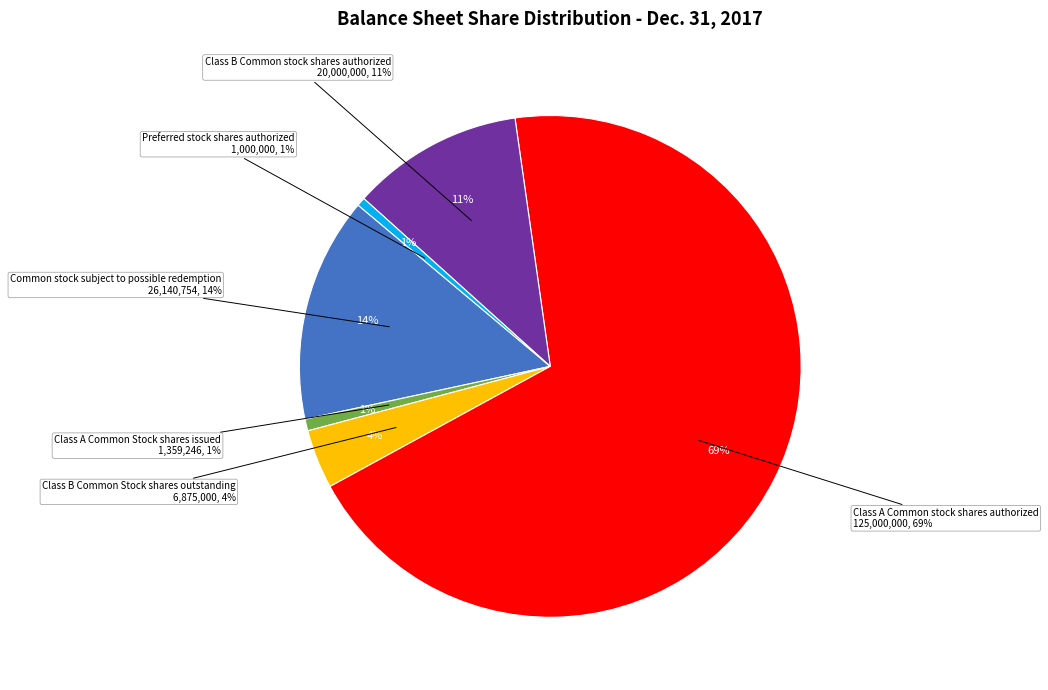

Rank the categories by value from highest to lowest.

Class A Common stock shares authorized, Common stock subject to possible redemption, Class B Common stock shares authorized, Class B Common Stock shares outstanding, Class A Common Stock shares issued, Preferred stock shares authorized